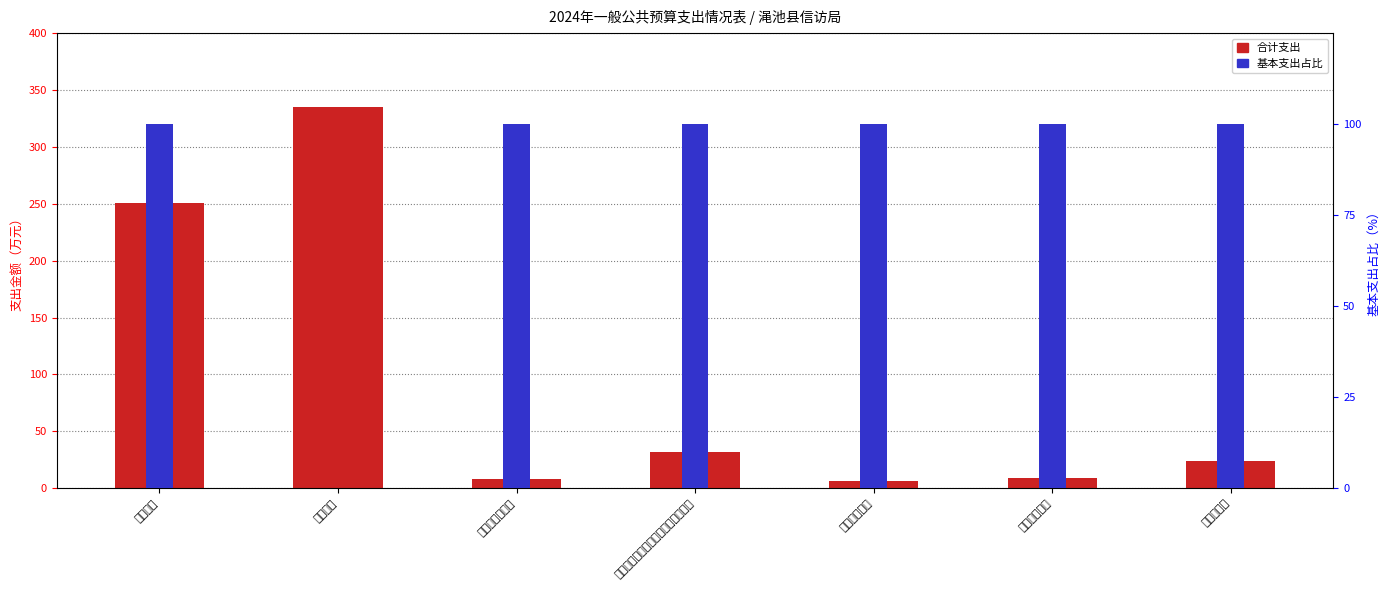

What is the sum of the 基本支出占比 values at 信访业务 and 事业单位医疗?

100.0